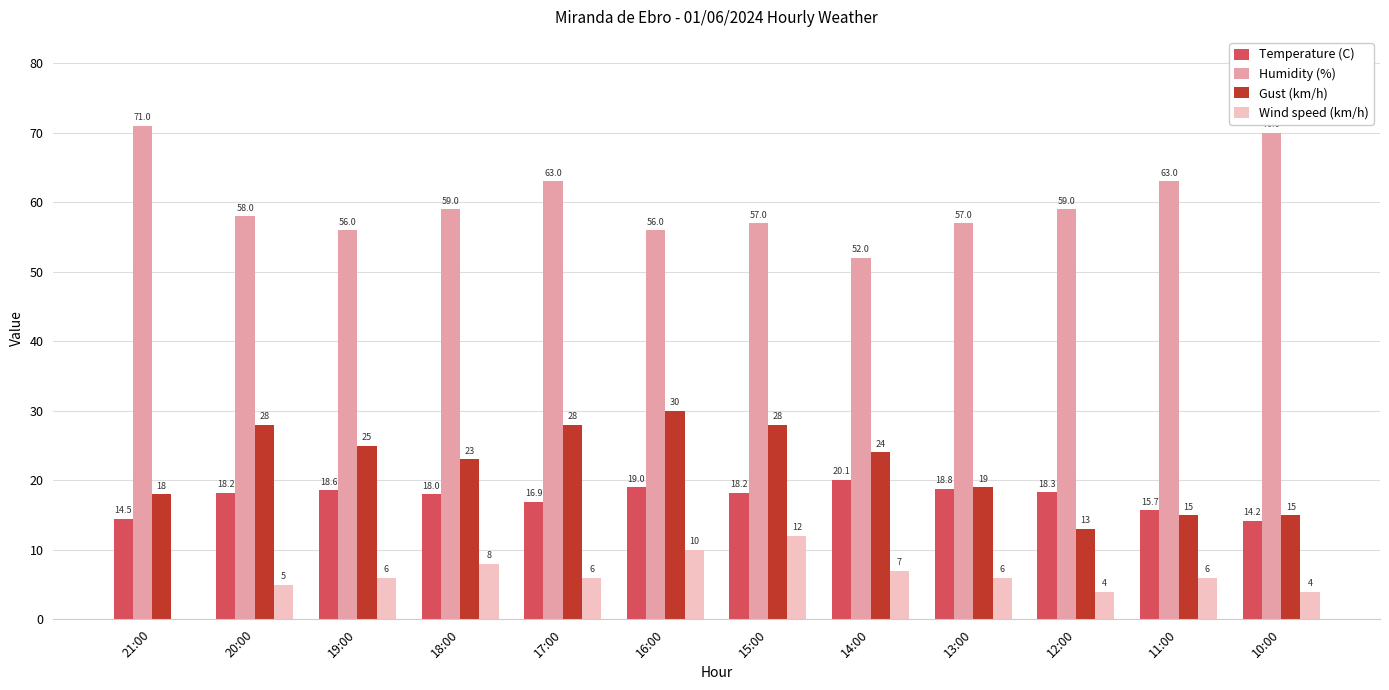

Count the number of data series in this chart.

4